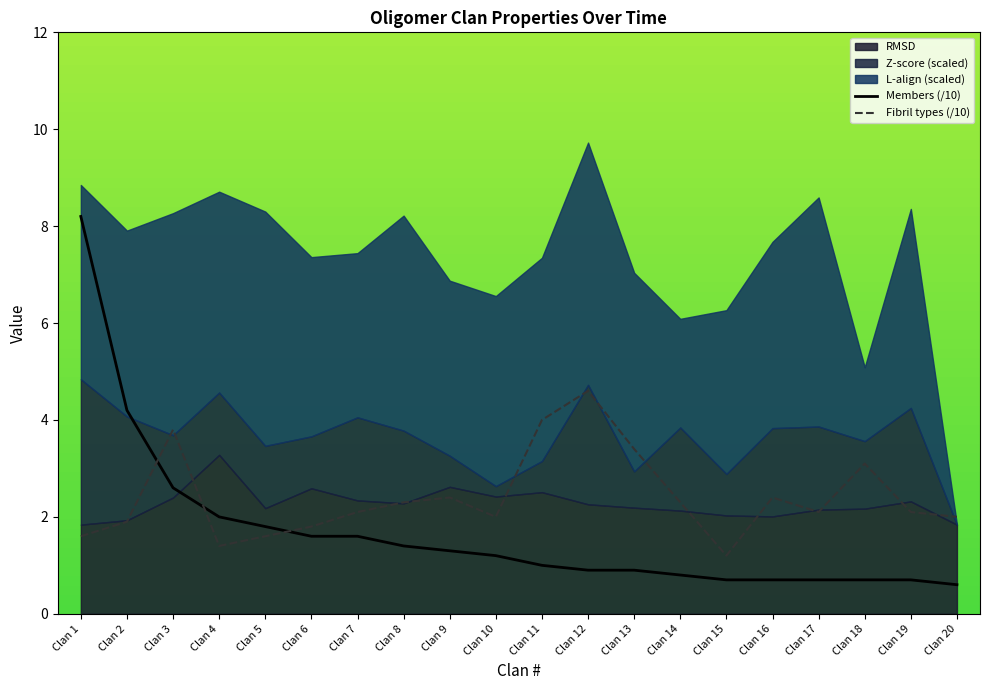

What is the minimum value for Fibril types (/10)?

1.2